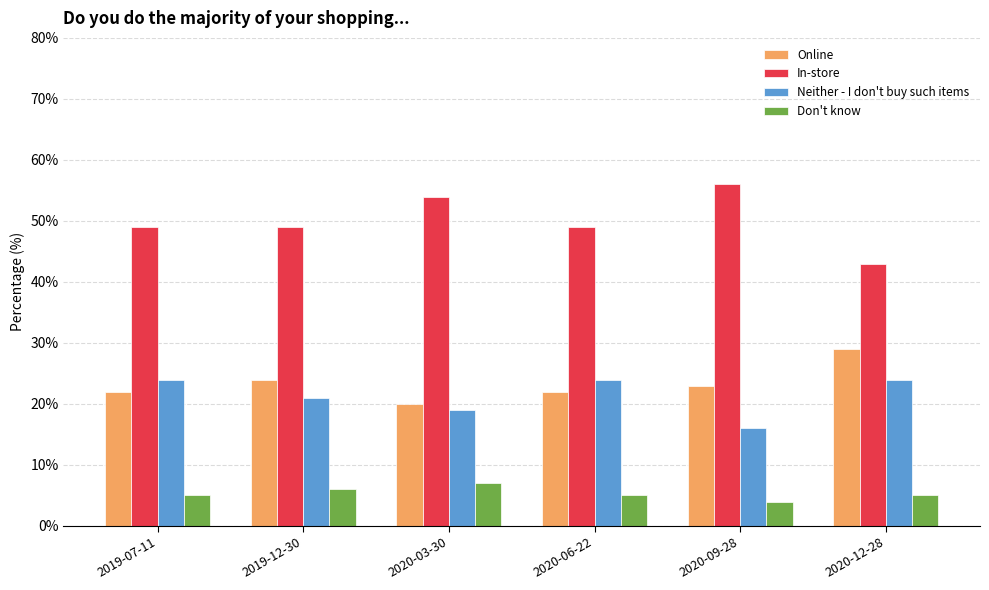

Between 2020-03-30 and 2020-12-28, which series saw the biggest shift?

In-store